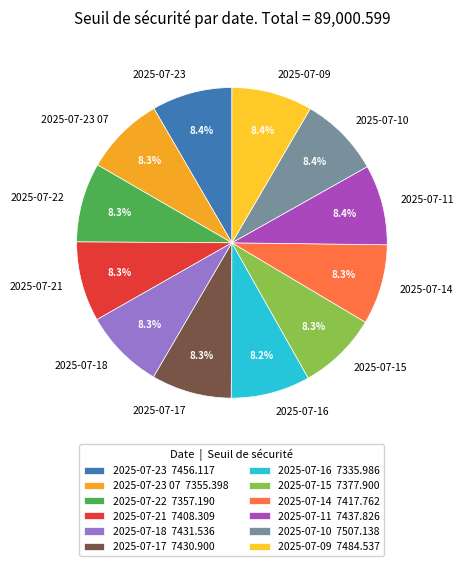

What percentage is the 2025-07-09 slice, to the nearest percent?

8%